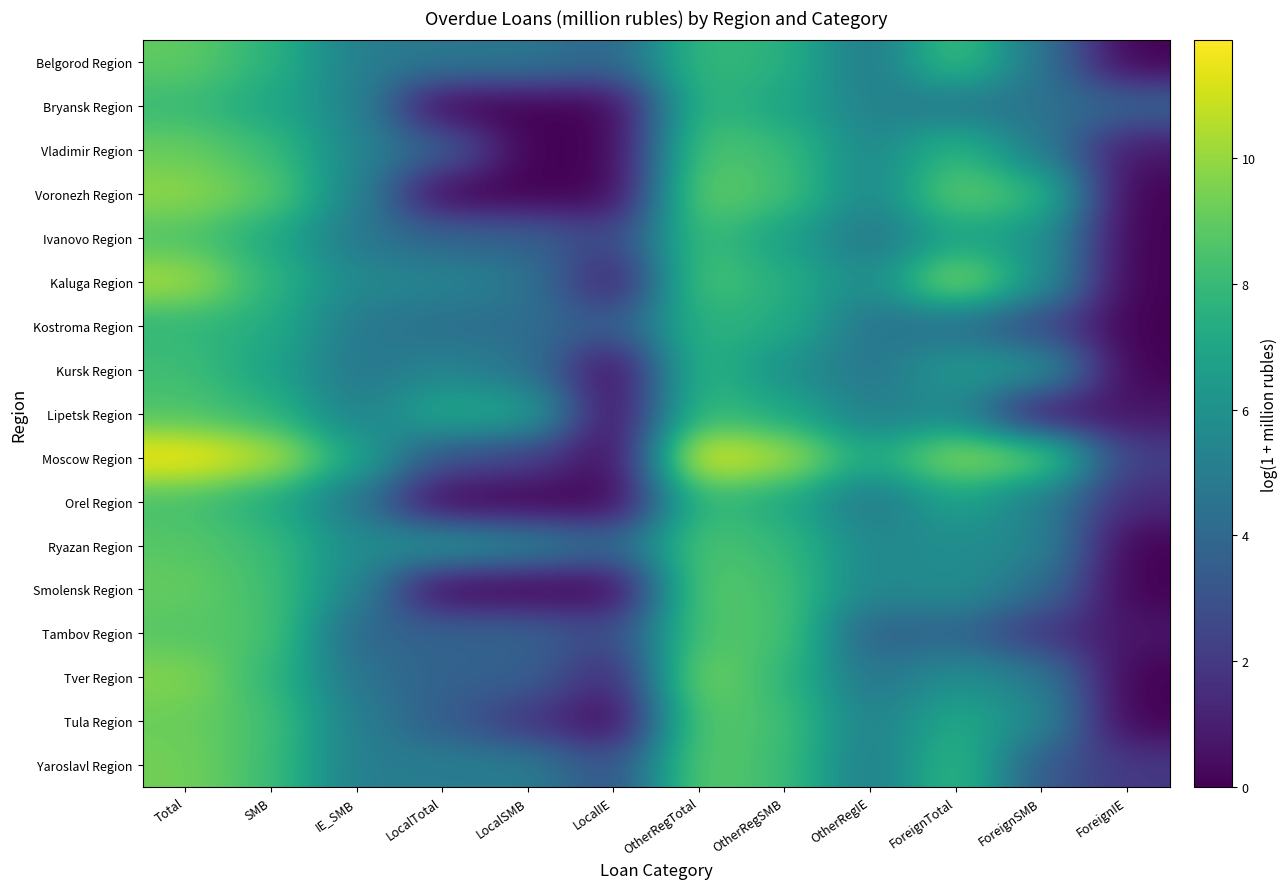

At which category is the sum across all series the highest?

Total